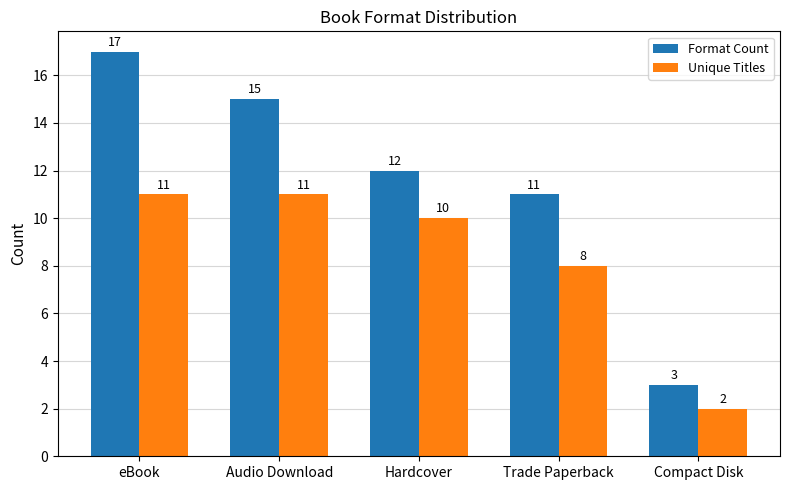

At which label does Unique Titles first exceed 10?

eBook